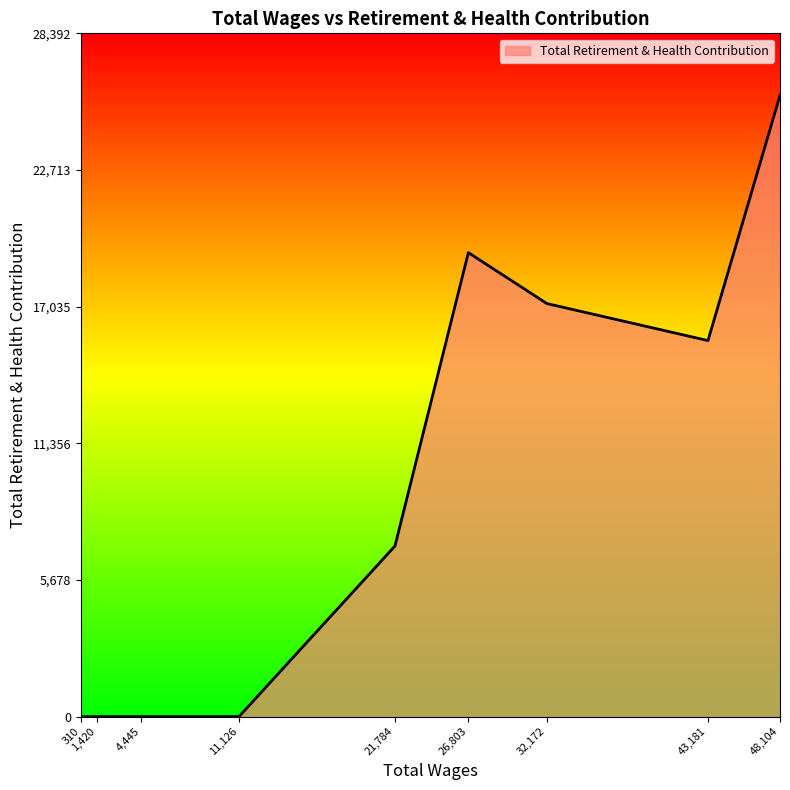

Which label corresponds to the largest value in the chart?

48,104